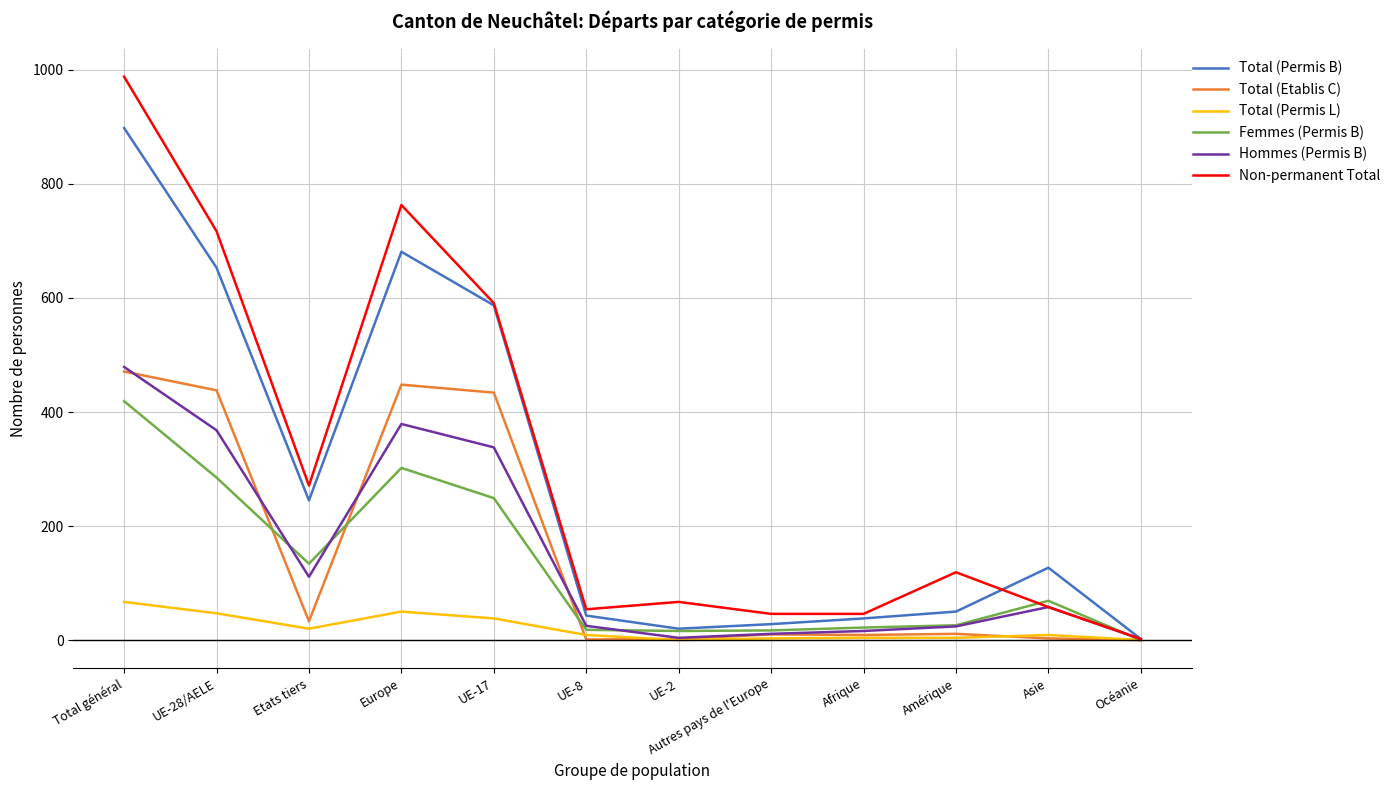

What position from the right is Amérique?

3